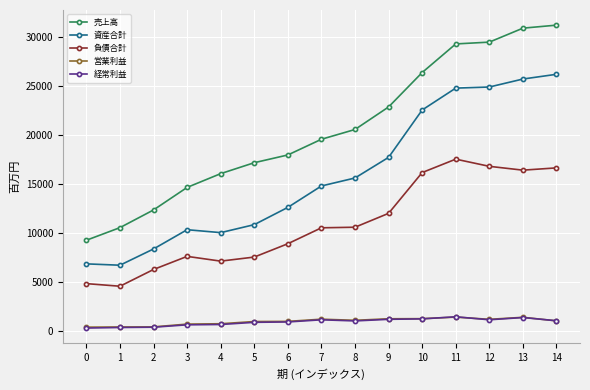

True or false: 経常利益 and 資産合計 cross at least once.

False